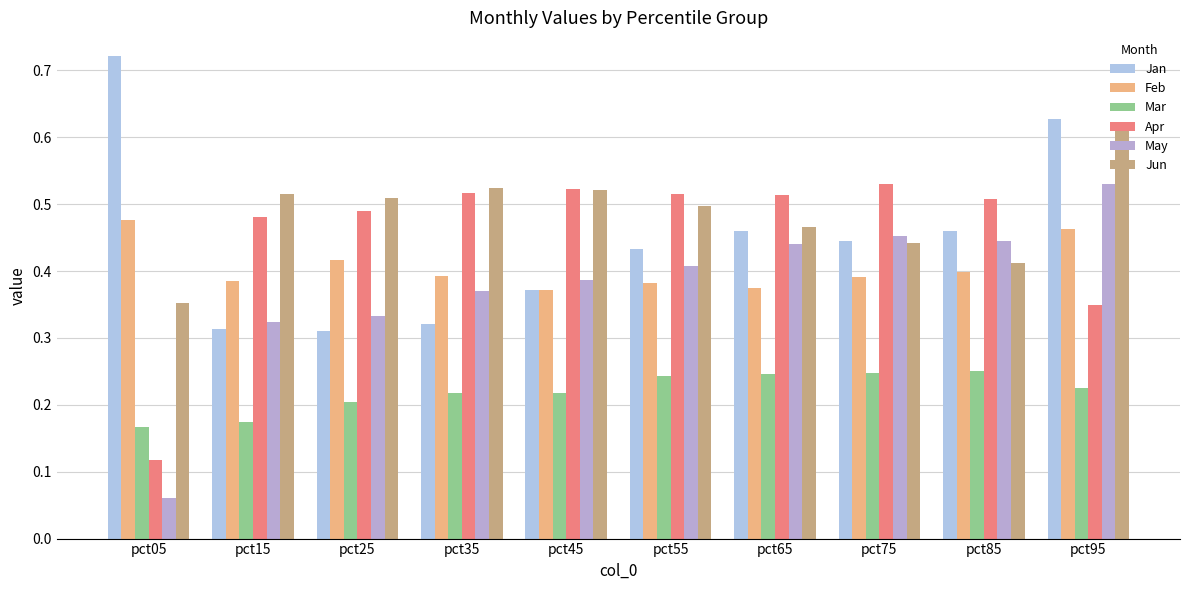

What is the maximum value for May?

0.5